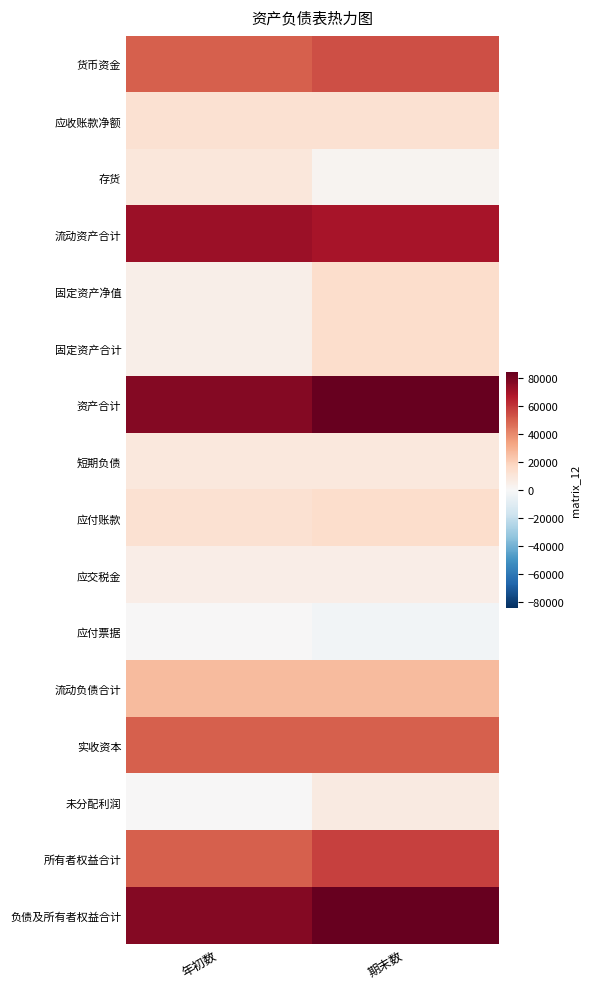

At which category does the chart reach its minimum across all series?

期末数